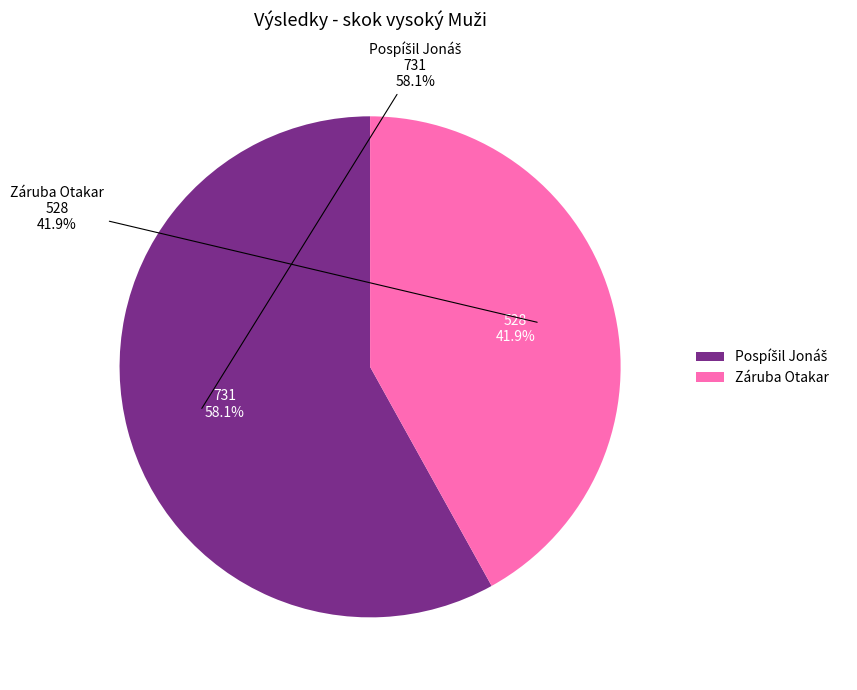

To the nearest percent, what portion does Pospíšil Jonáš represent?

58%